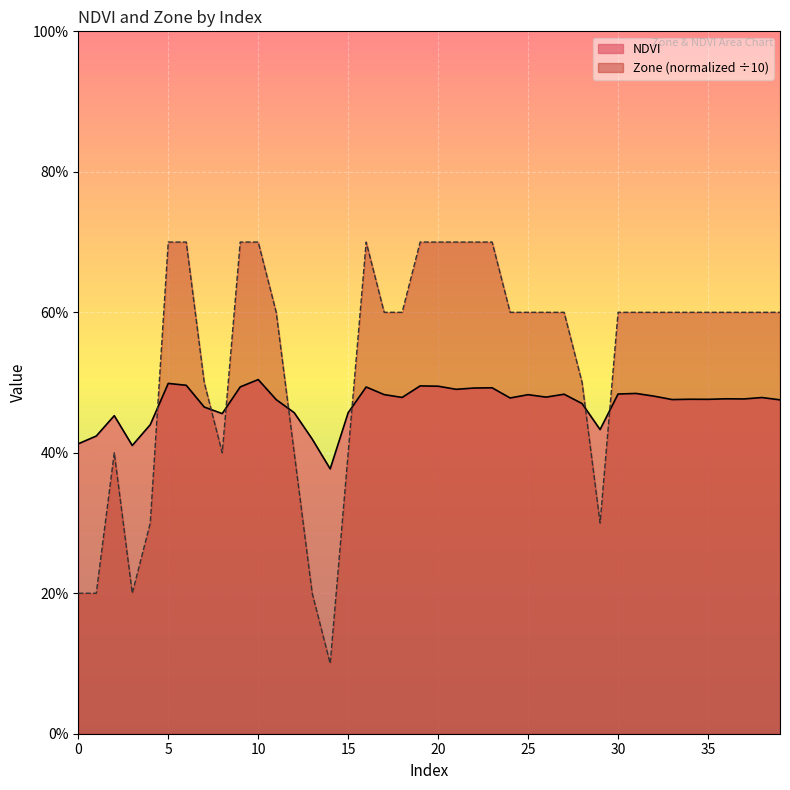

Where do NDVI and Zone first cross each other?

4 and 5